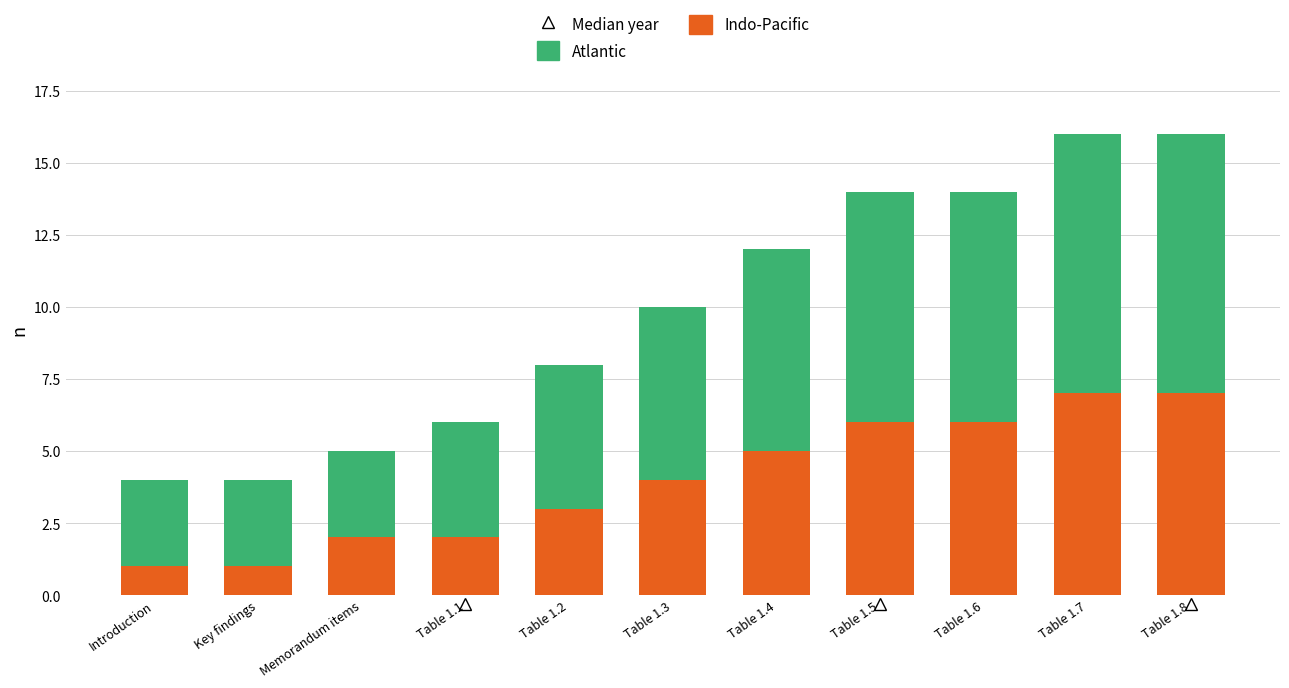

The value of Indo-Pacific at Table 1.4 is 7. True or false?

False